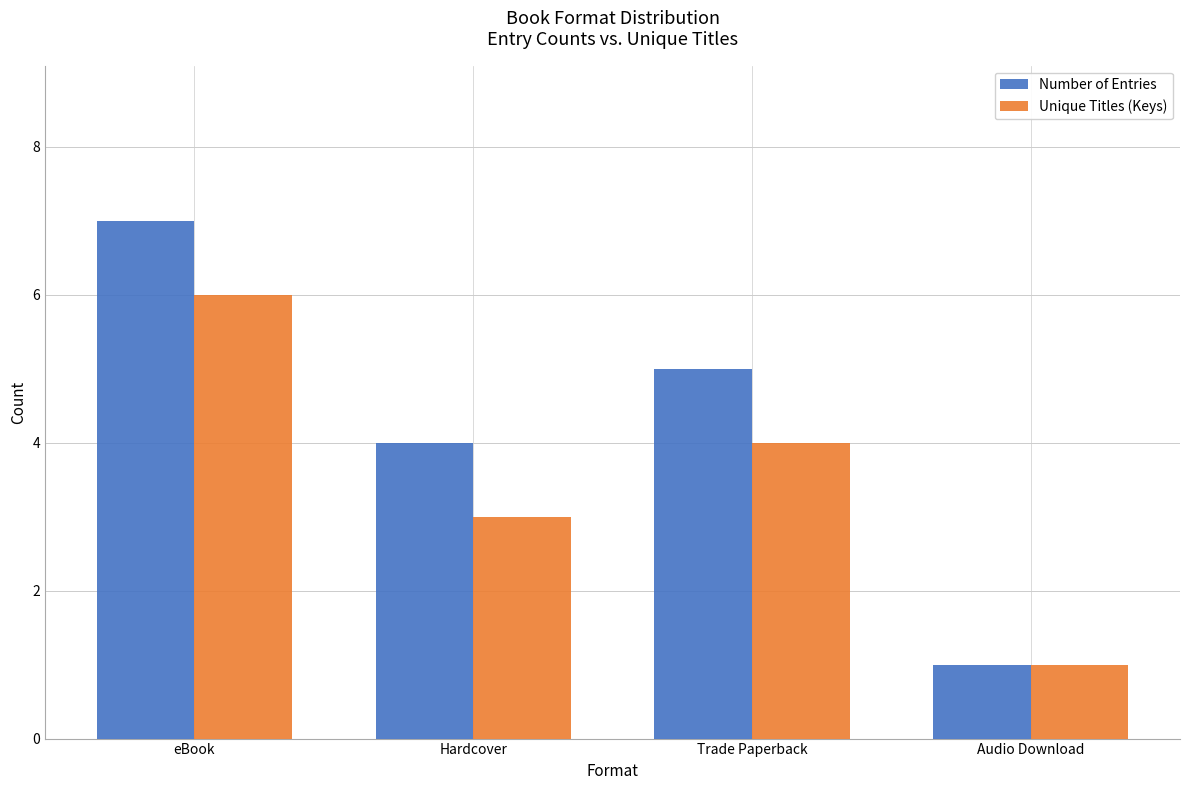

The value of Number of Entries at Trade Paperback is 2. True or false?

False